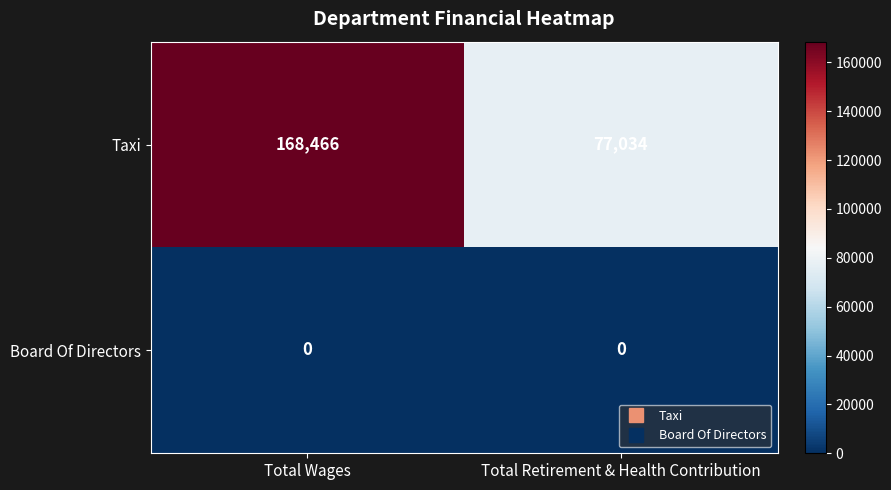

What value does the Taxi series have at Total Retirement & Health Contribution, to the nearest 10?

77030